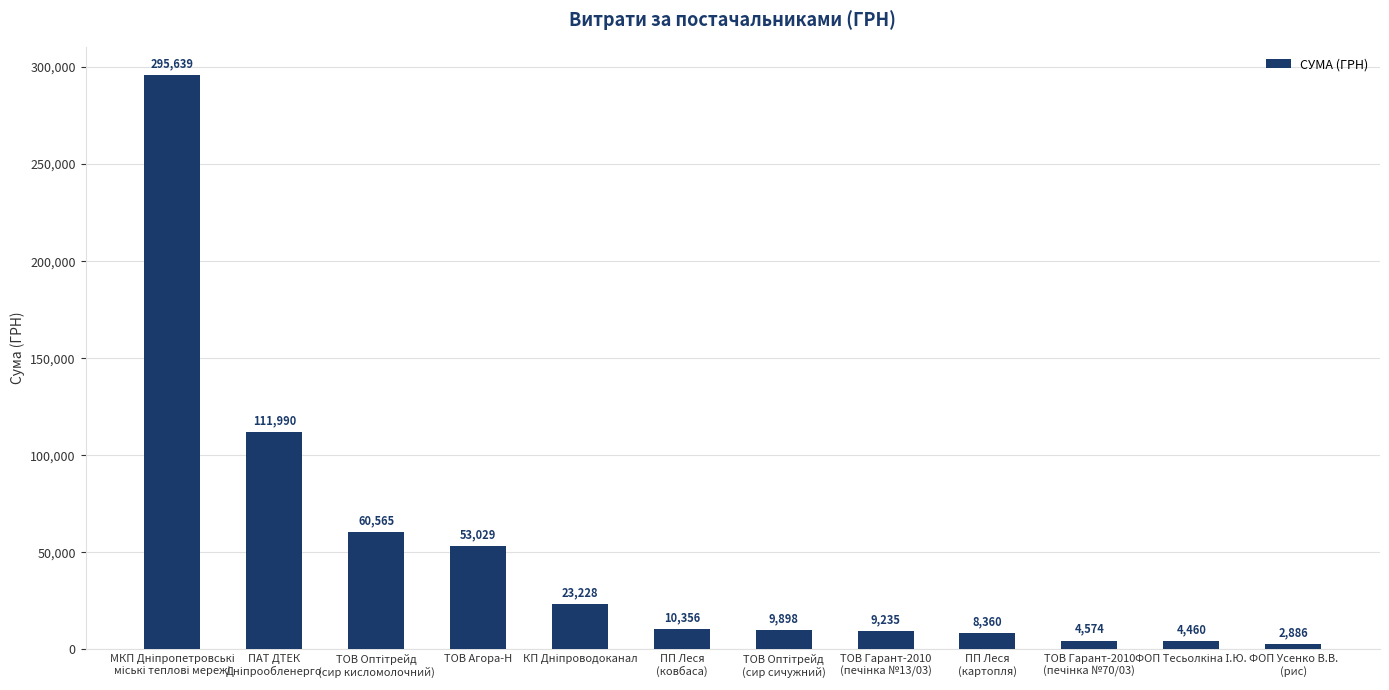

True or false: the data shows 2886.0 at ФОП Усенко В.В.
(рис).

True